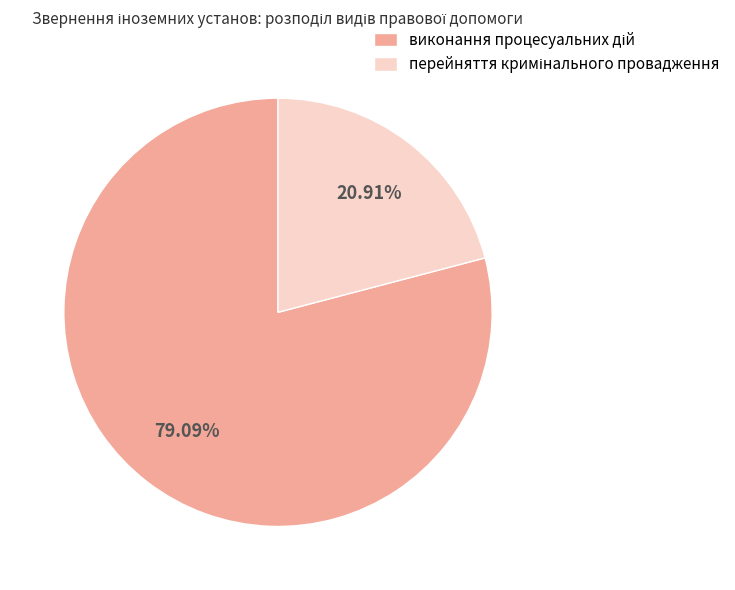

Is there any slice that represents more than half of the pie?

Yes